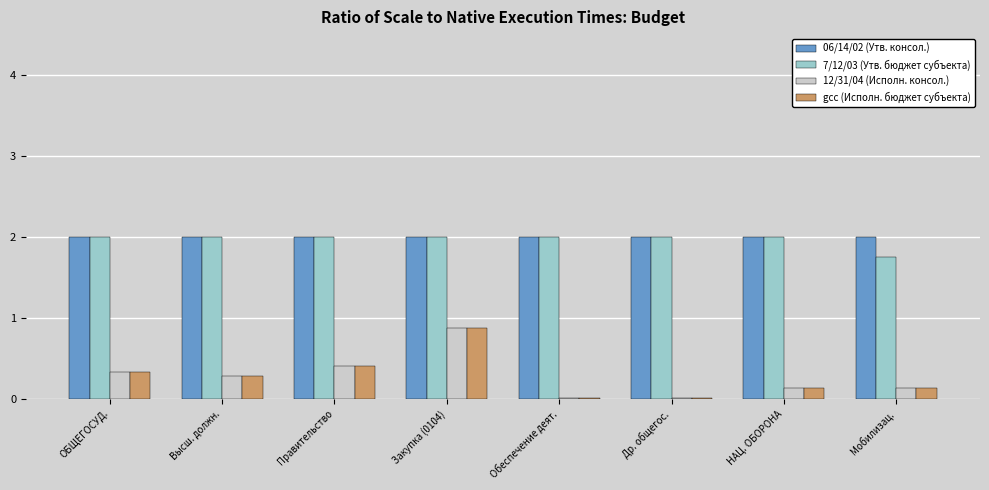

Count the number of categories in the chart.

8